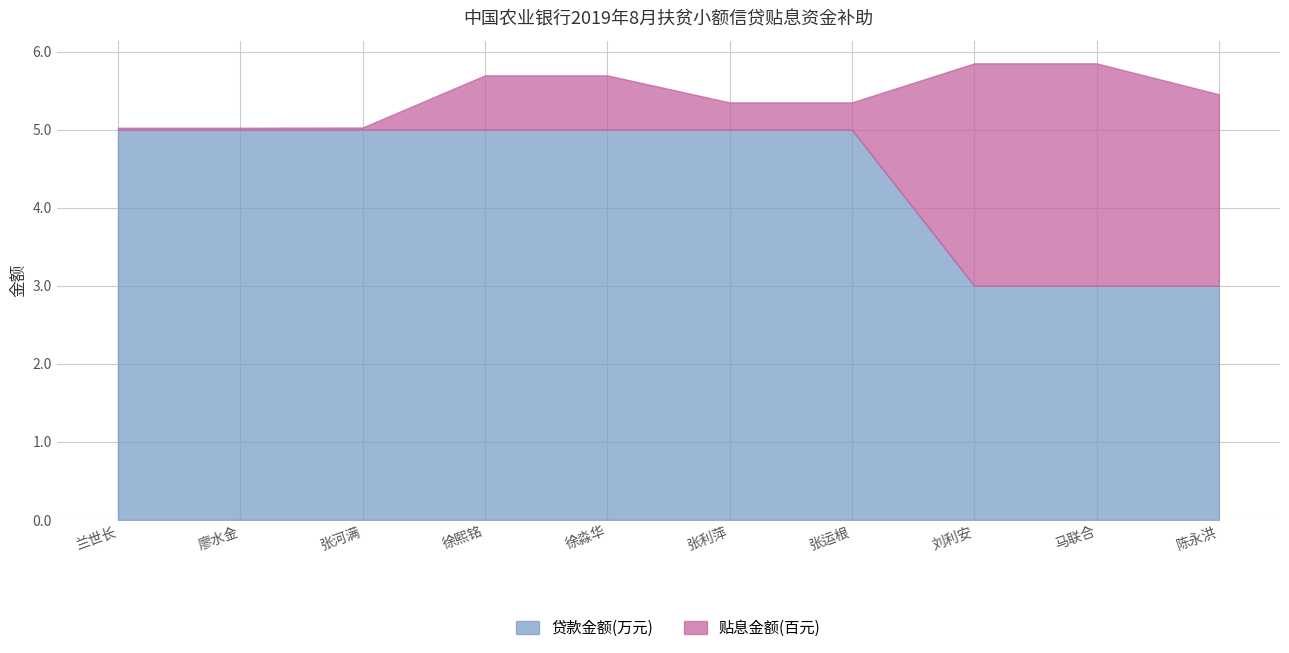

Is it true that the value at 徐熙铭 is 5?

True